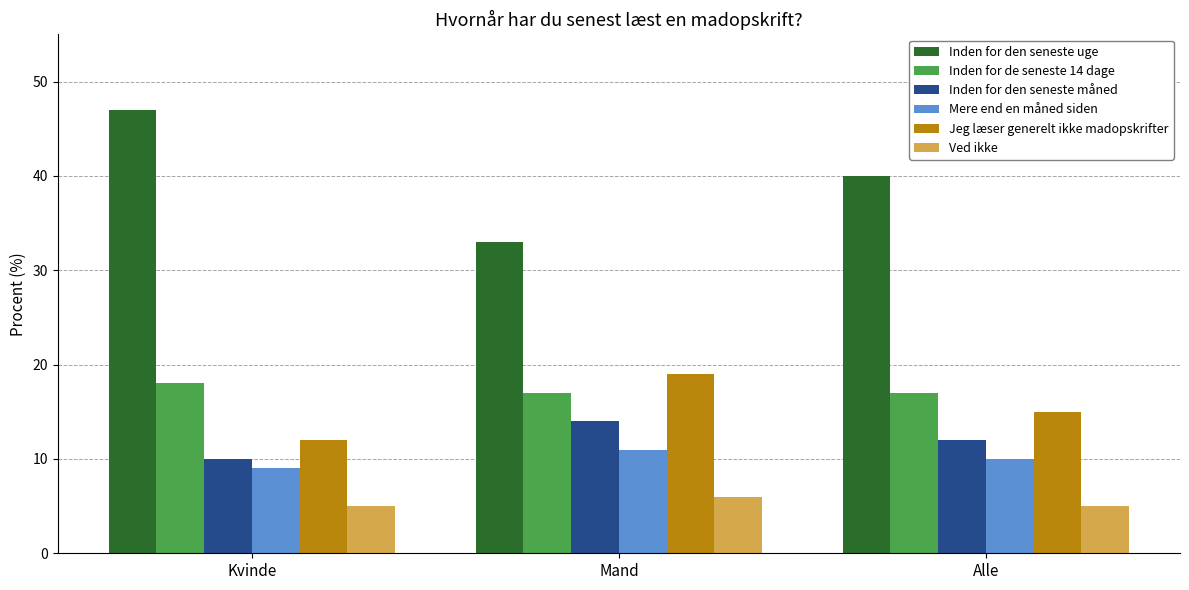

What is the label of the 3rd bar from the right?

Kvinde